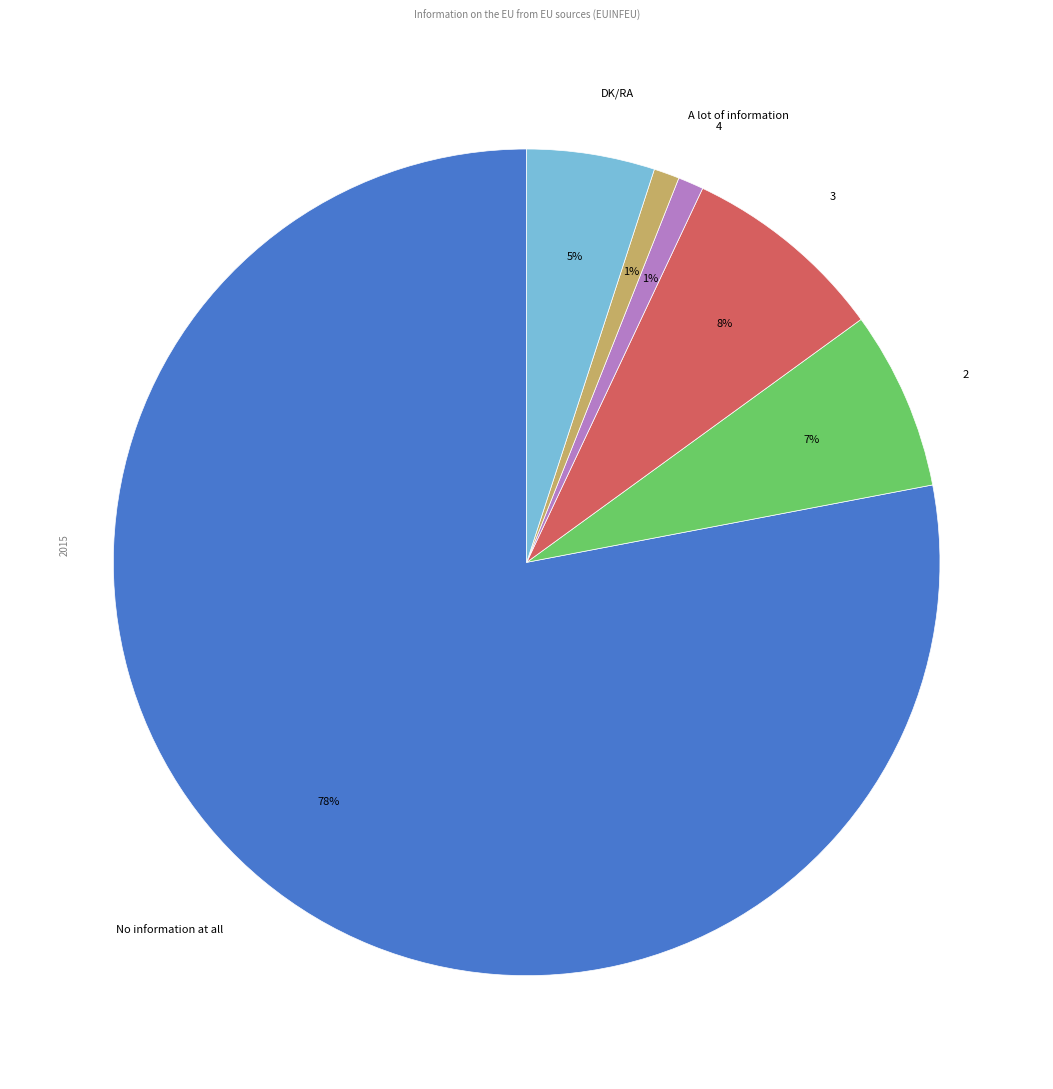

To the nearest percent, what is the average slice percentage?

17%